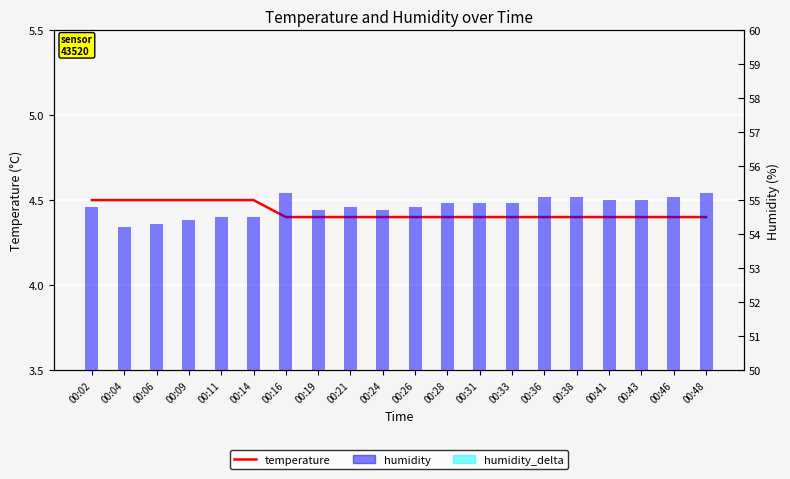

What are all the series names shown in the legend?

temperature, humidity, humidity_delta